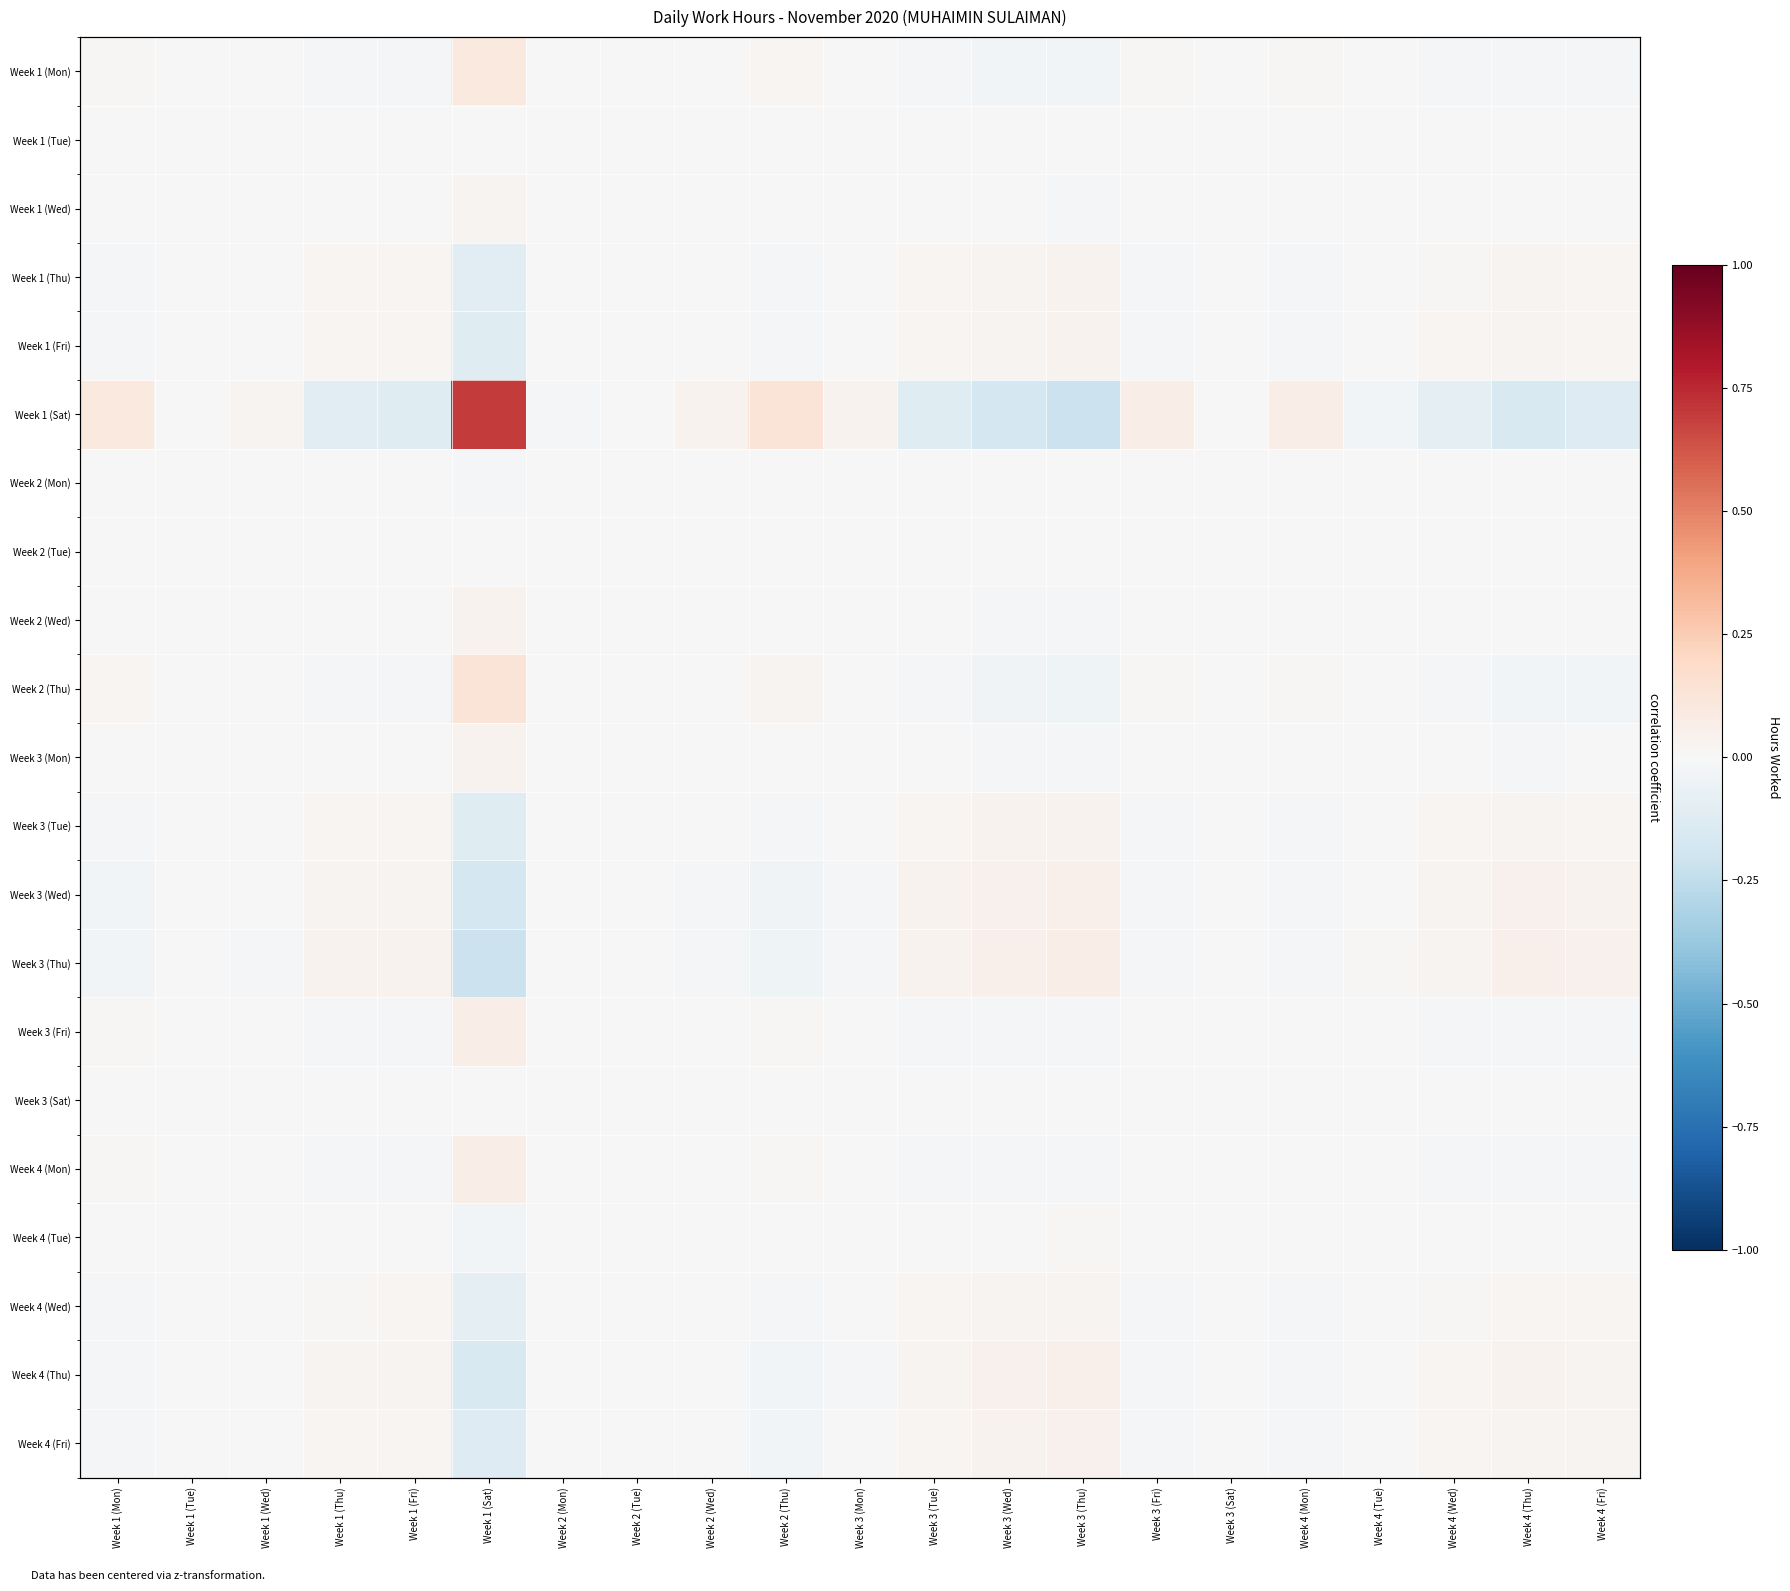

How many distinct data groups are displayed?

21